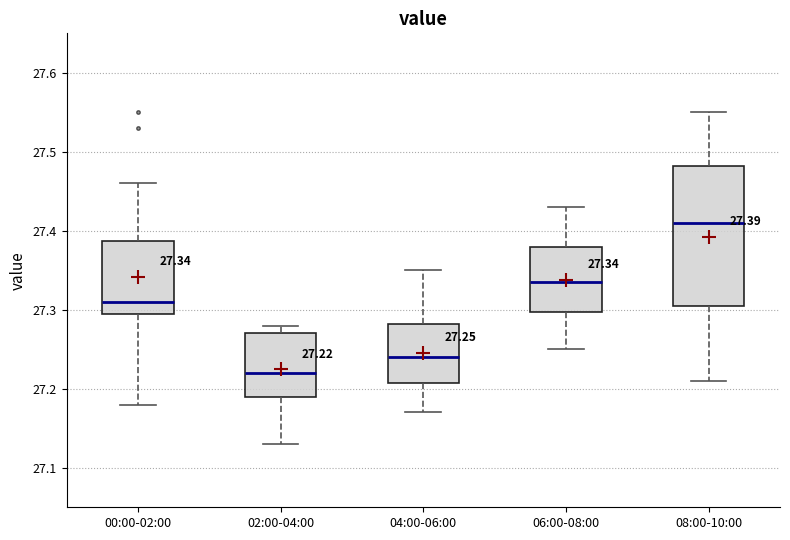

Which box's median line is the highest?

08:00-10:00